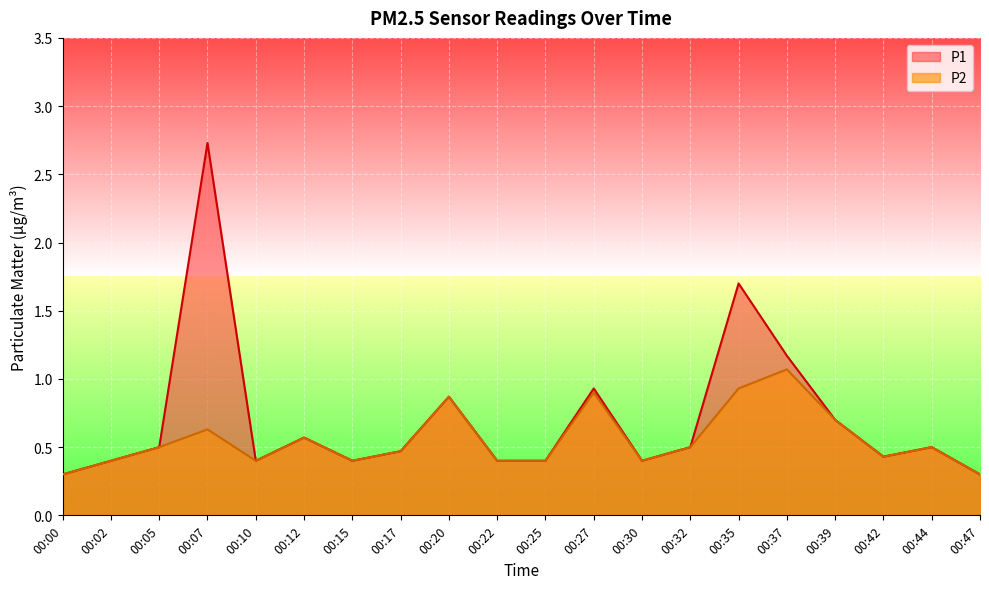

What is the value of the P1 point at the 10th from the left?

0.4